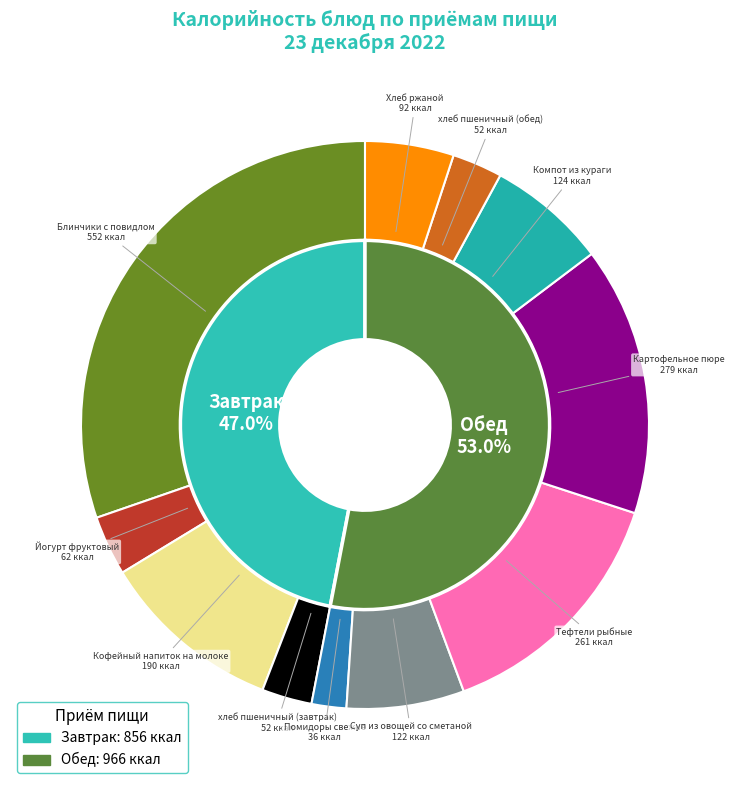

Count the number of slices in the pie.

11